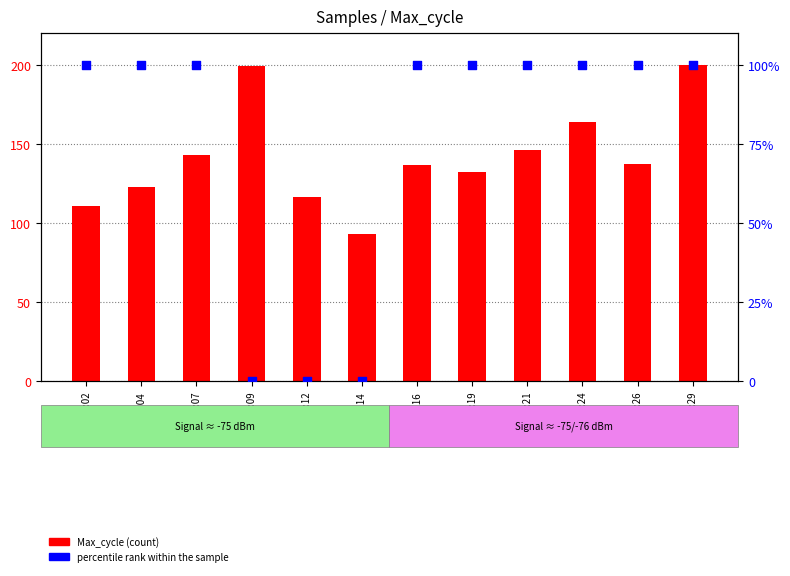

Which series reaches the maximum Y coordinate?

Max_cycle (count)